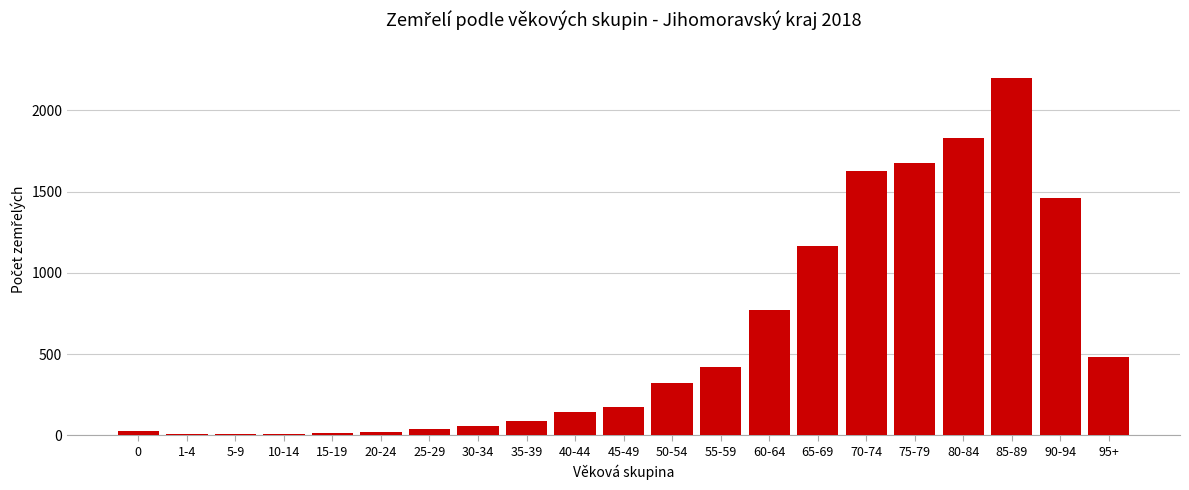

What is the sum of all values?

12542